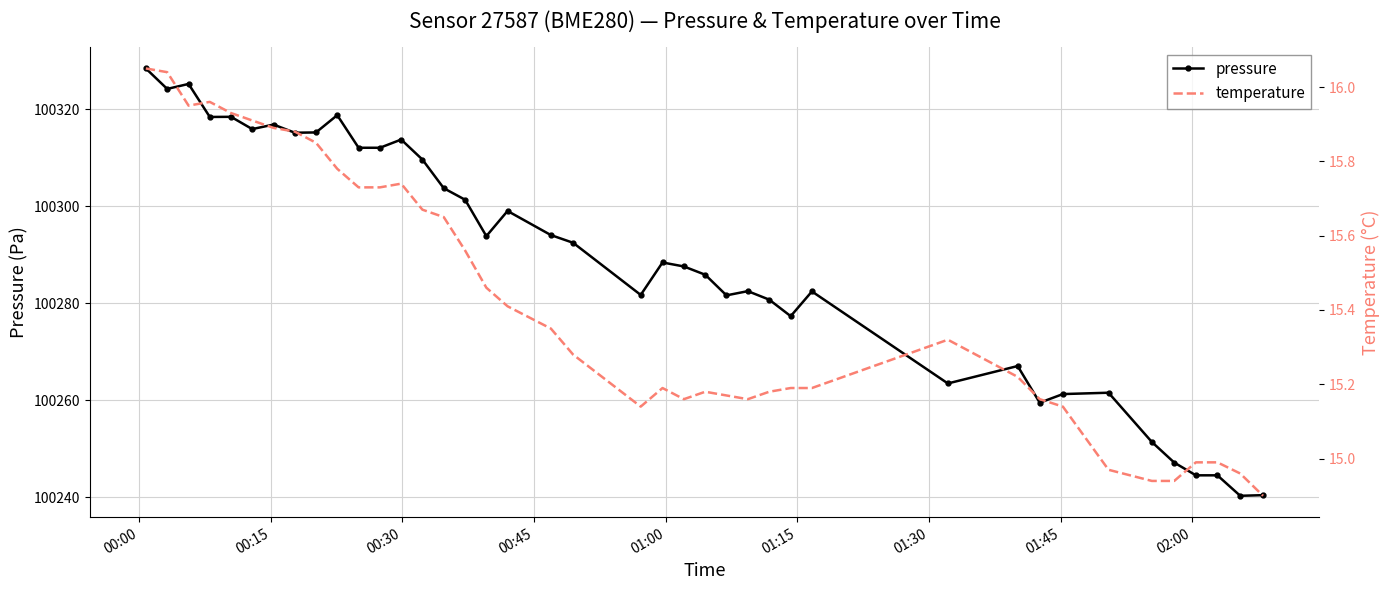

True or false: pressure has more than 2 interior local peaks.

True